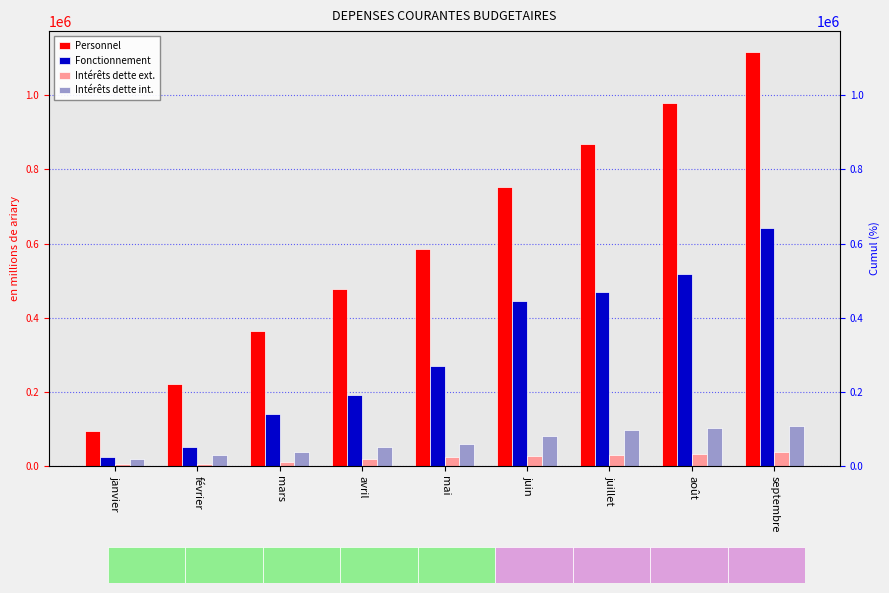

Between avril and mai, which is larger?

mai